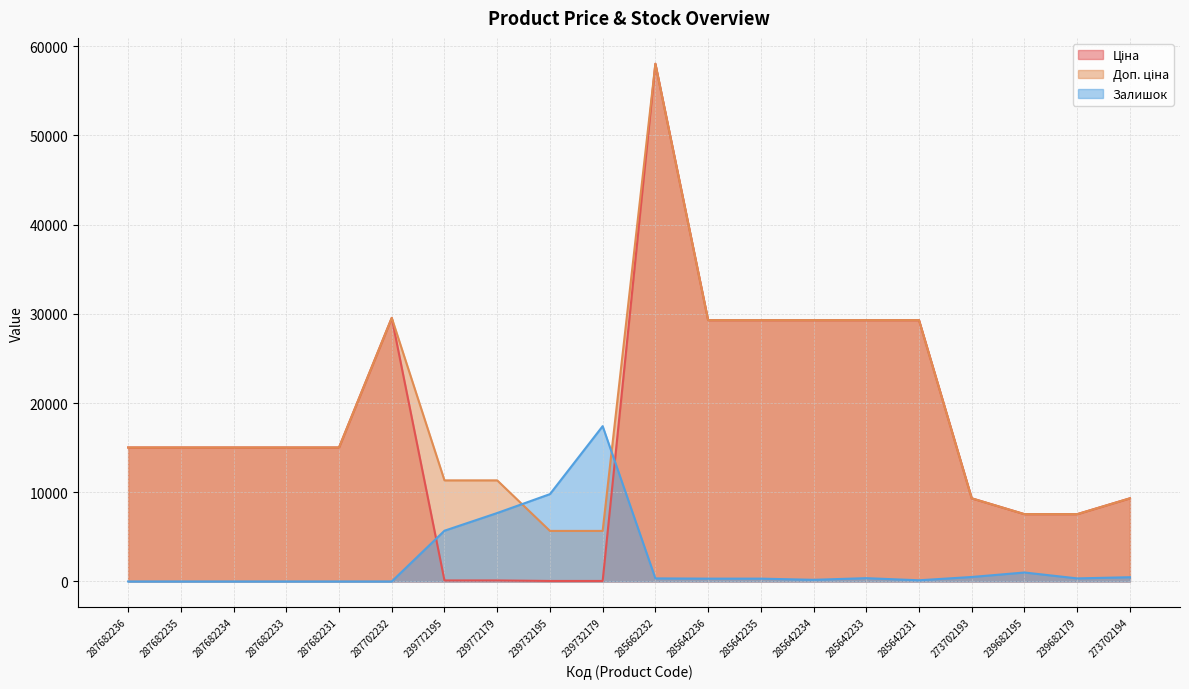

Between 239682179 and 287682235, which is larger?

287682235